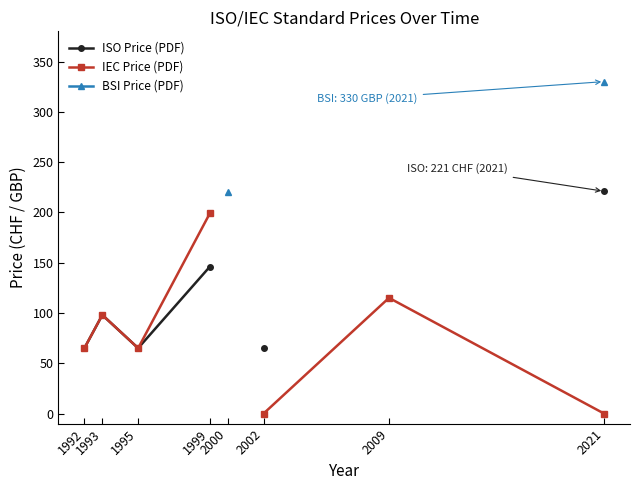

What is the total value across all series at 2021?

551.0